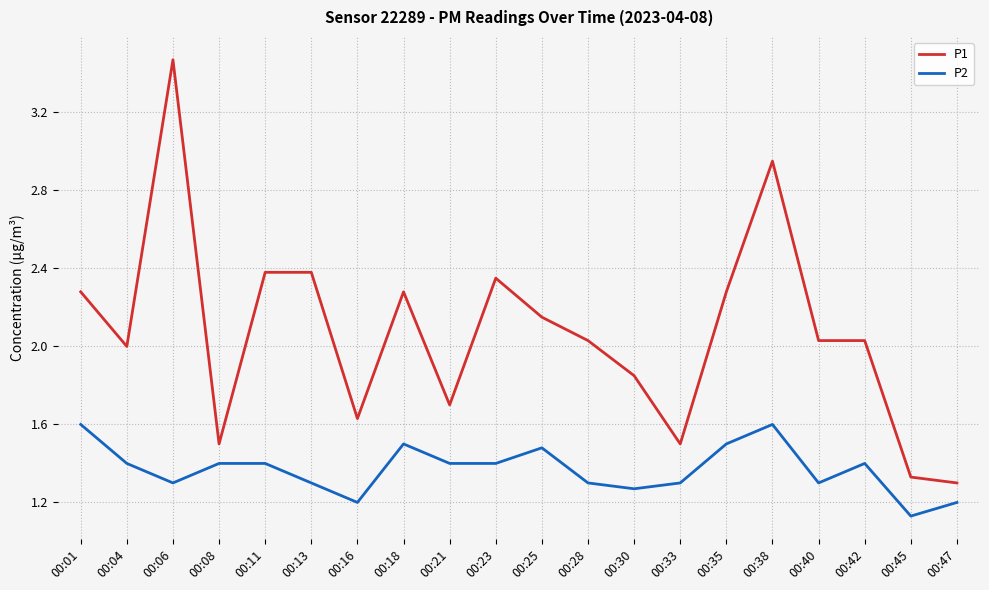

List the series in order of their peak value, lowest first.

P2, P1